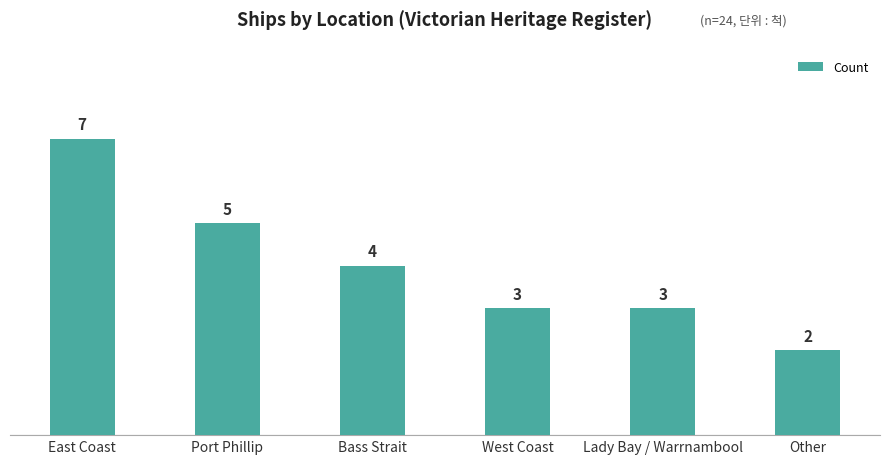

Between Port Phillip and Bass Strait, which is larger?

Port Phillip